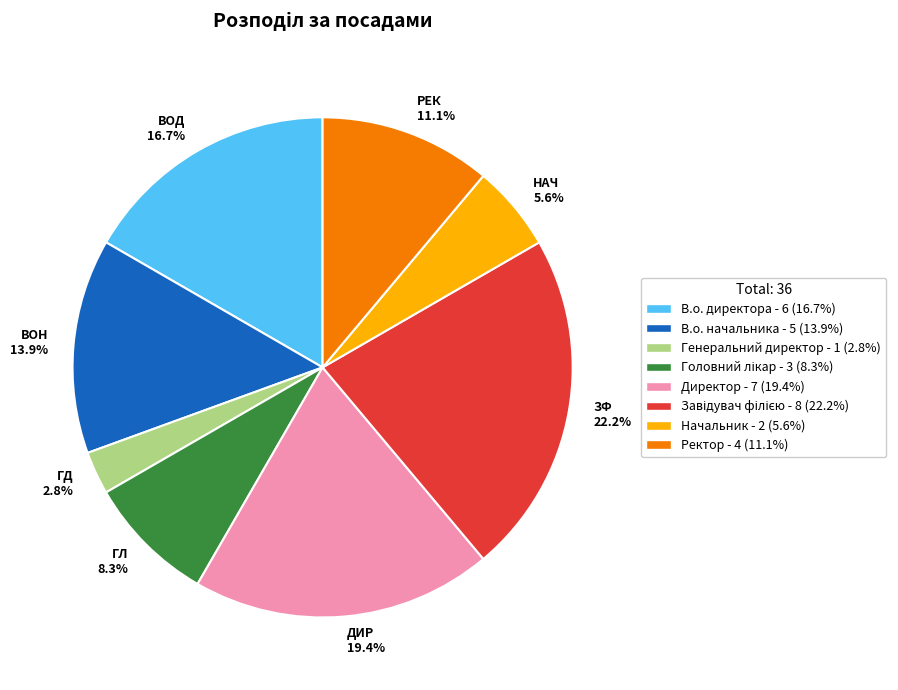

How much of the chart is everything except РЕК 11.1%?

88.9%